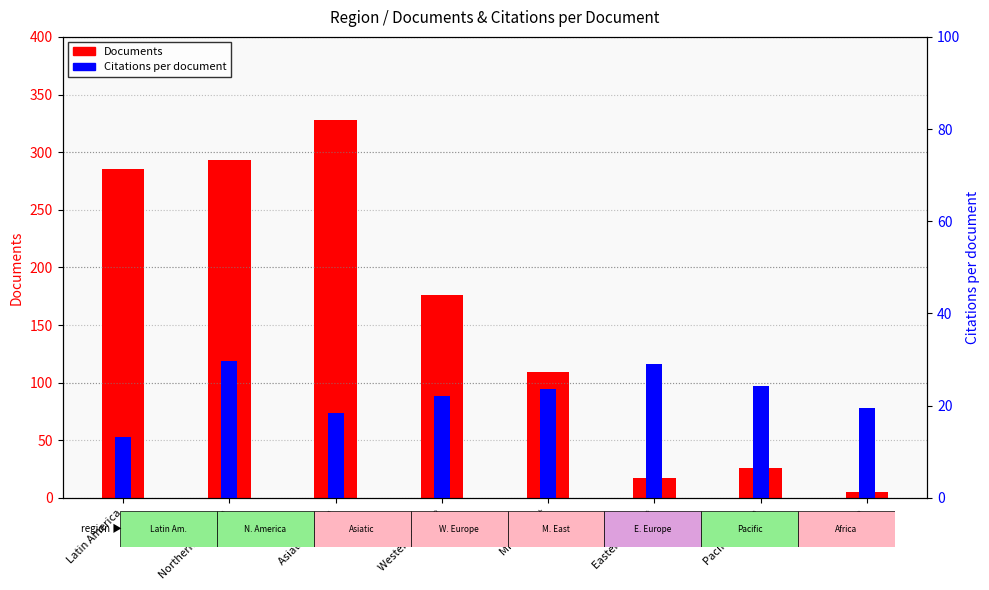

Which category has the highest value in the Citations per document series?

Northern America